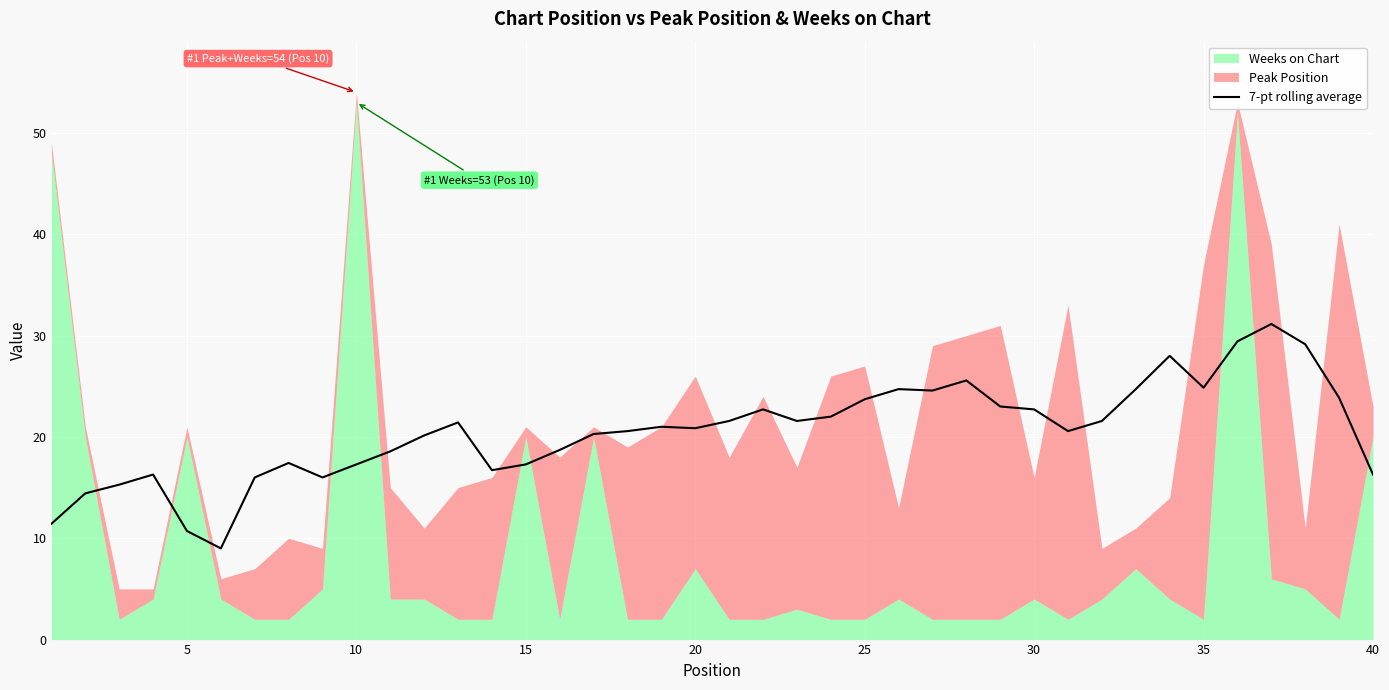

The value of 7-pt rolling average at 35 is 36.9. True or false?

False